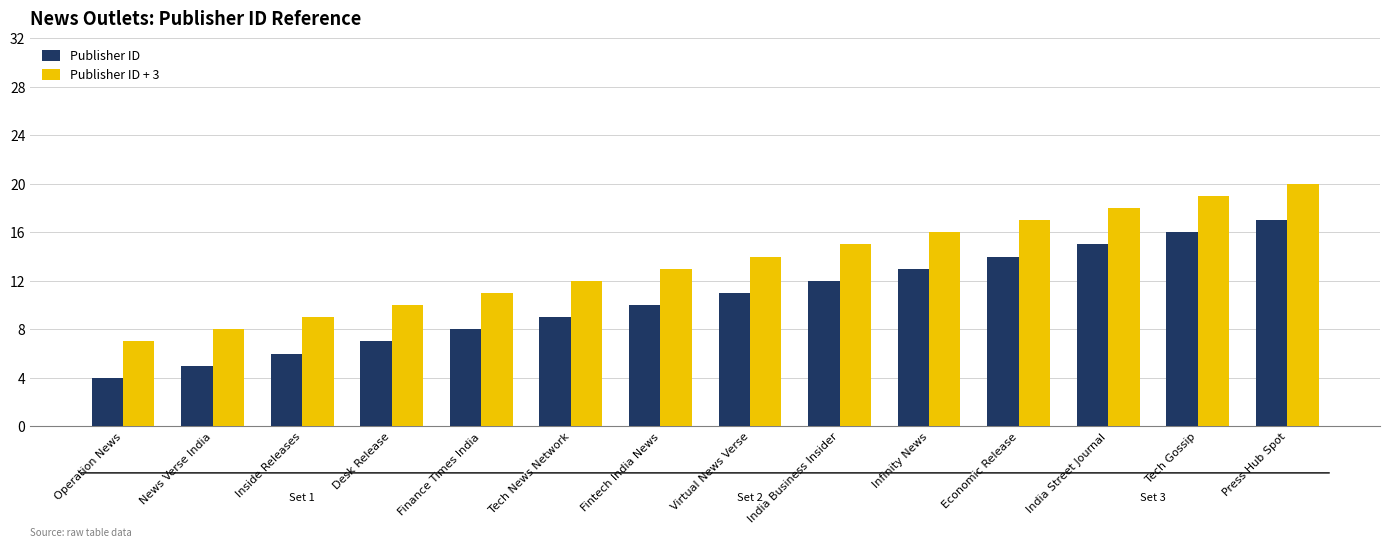

Reading left to right, extract all data points from this chart.

Publisher ID: Operation News=4	News Verse India=5	Inside Releases=6	Desk Release=7	Finance Times India=8	Tech News Network=9	Fintech India News=10	Virtual News Verse=11	India Business Insider=12	Infinity News=13	Economic Release=14	India Street Journal=15	Tech Gossip=16	Press Hub Spot=17
Publisher ID + 3: Operation News=7	News Verse India=8	Inside Releases=9	Desk Release=10	Finance Times India=11	Tech News Network=12	Fintech India News=13	Virtual News Verse=14	India Business Insider=15	Infinity News=16	Economic Release=17	India Street Journal=18	Tech Gossip=19	Press Hub Spot=20